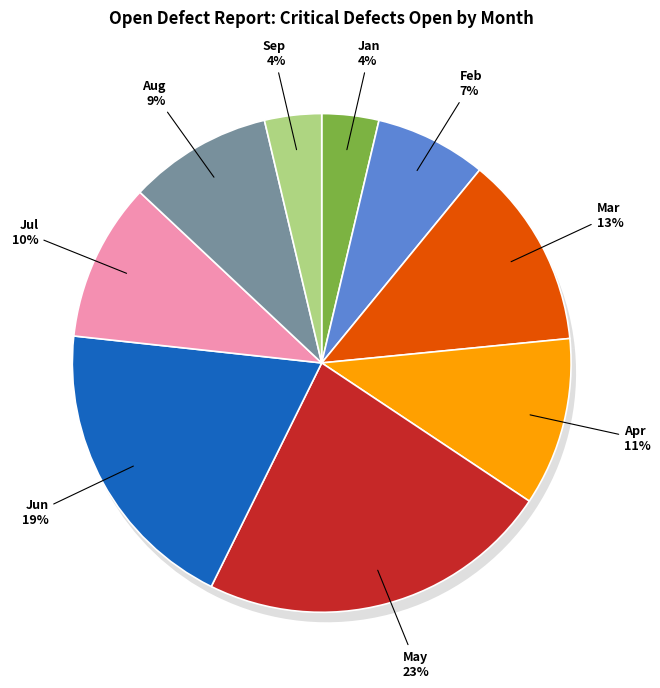

Does Jan represent more than half of the total?

No